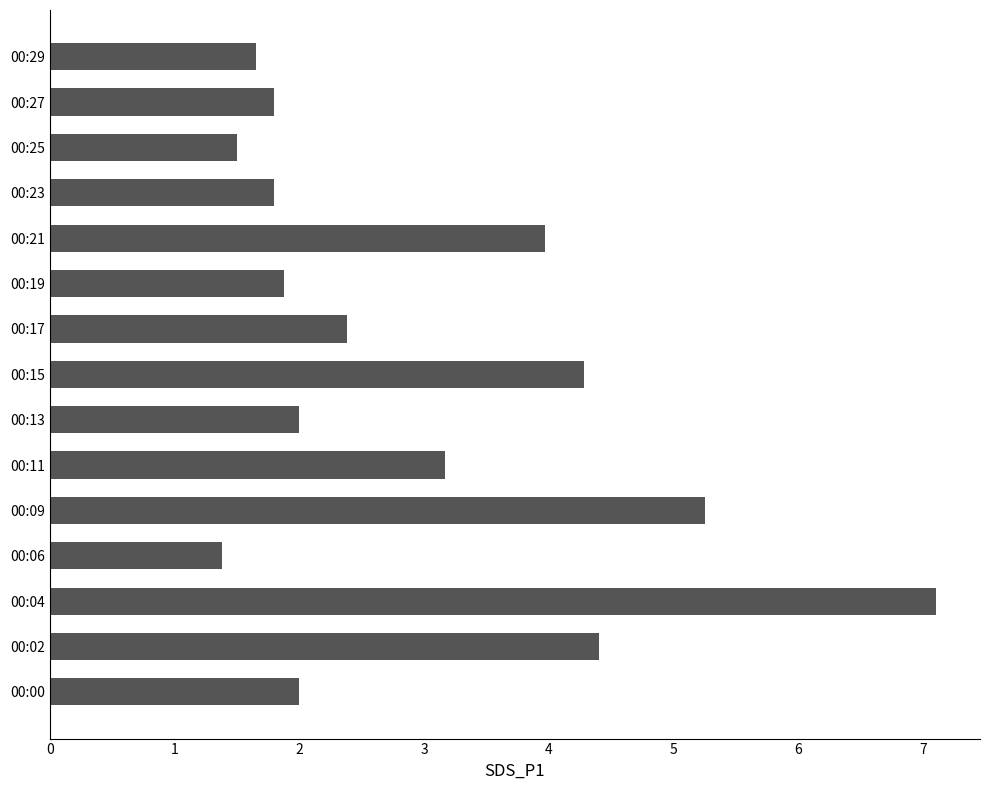

Read the value at 00:27.

1.8